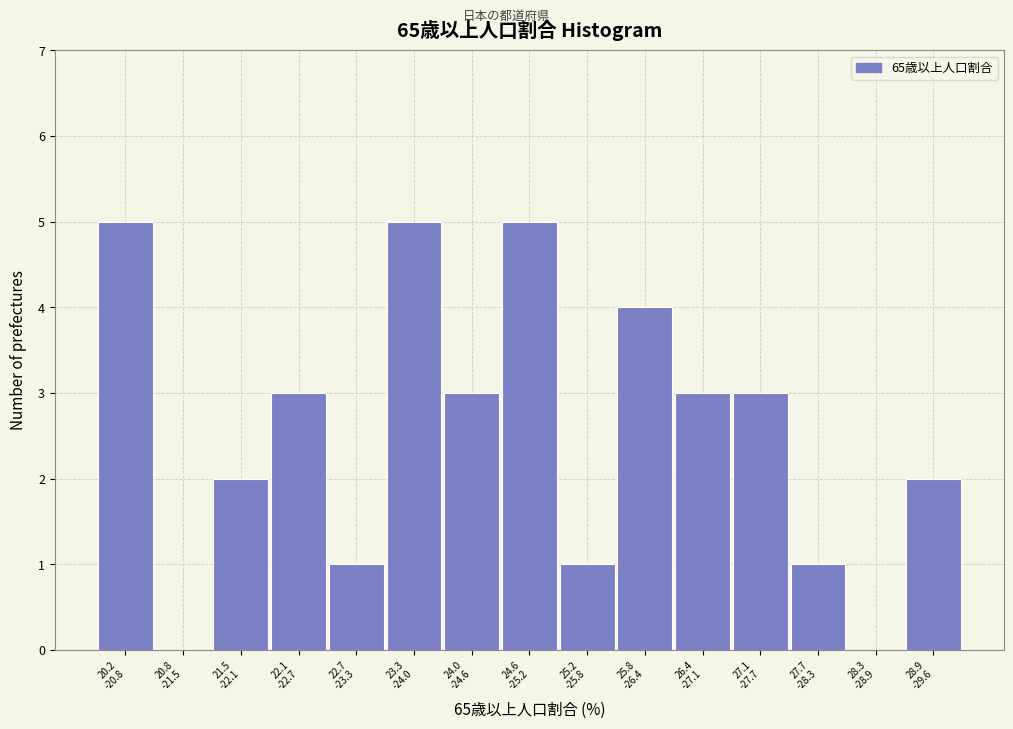

What is the greatest value displayed?

5